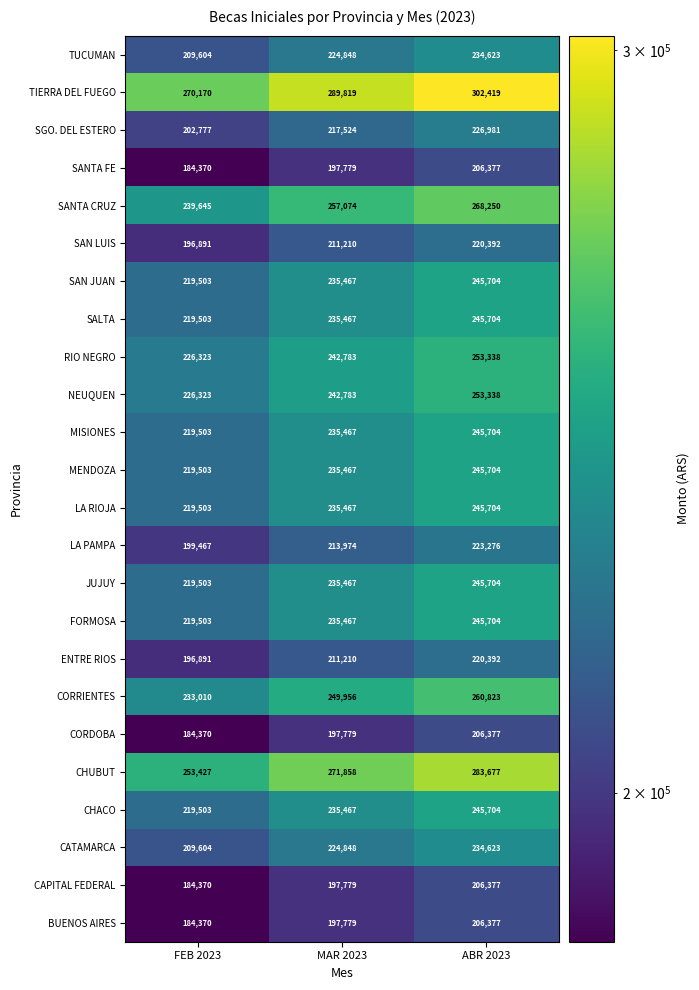

What is the smallest value displayed?

184370